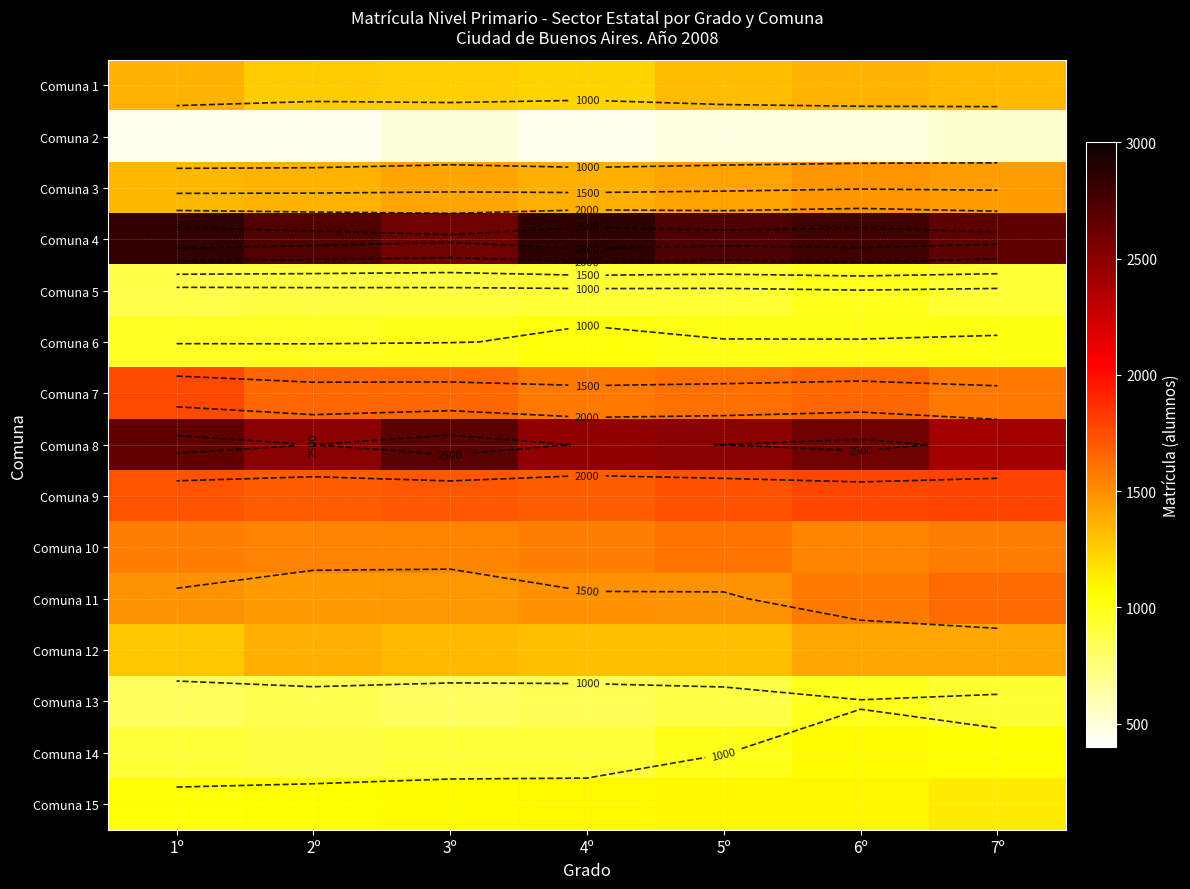

What is the sum of the Comuna 7 values at 1º and 3º?

3411